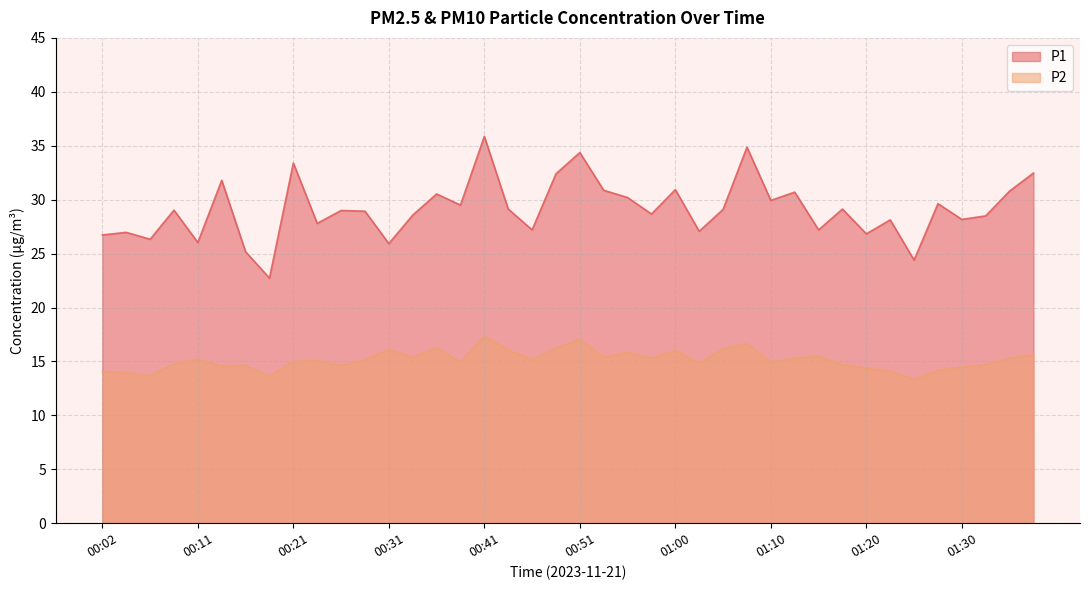

What is the label of the 8th point from the right?

01:20